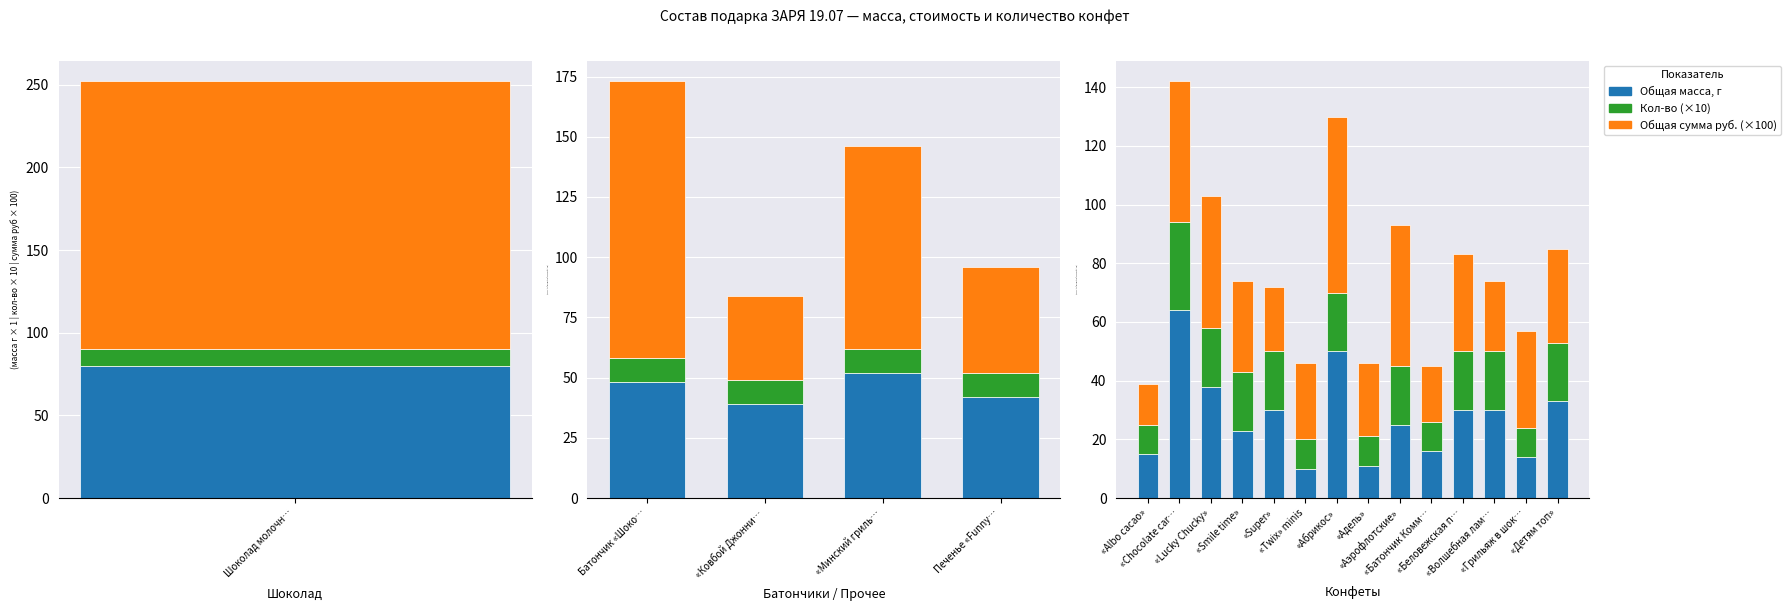

How many groups of bars are there?

14